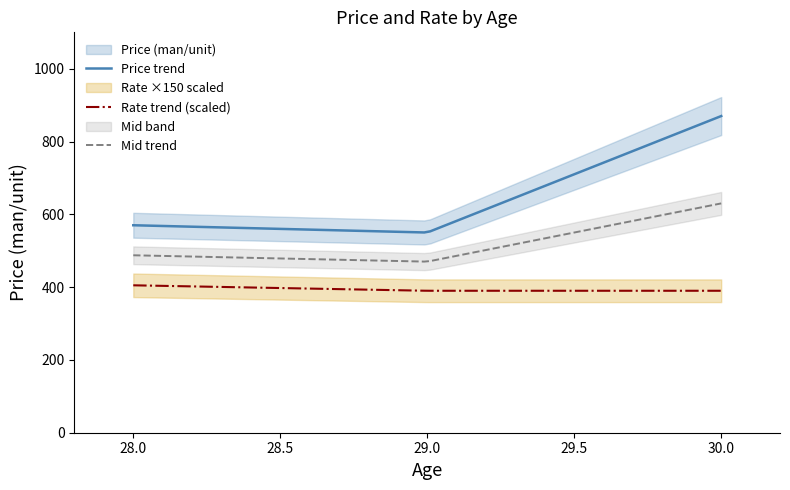

Where is Age_30 nearest to the value 436?

29